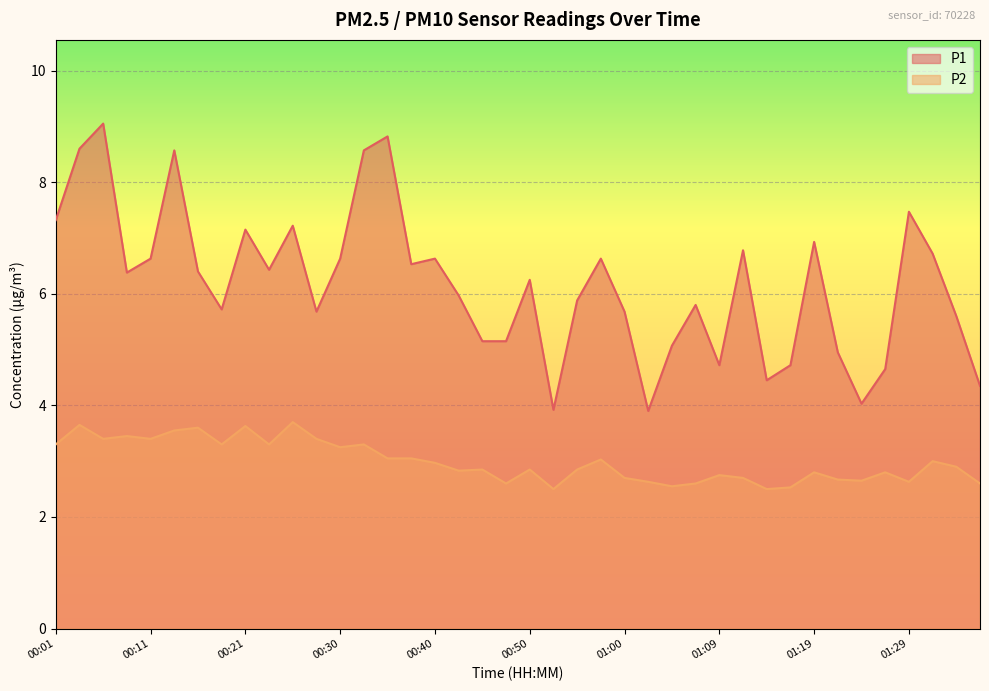

What is the difference between the maximum and minimum values in the P1 series?

5.2